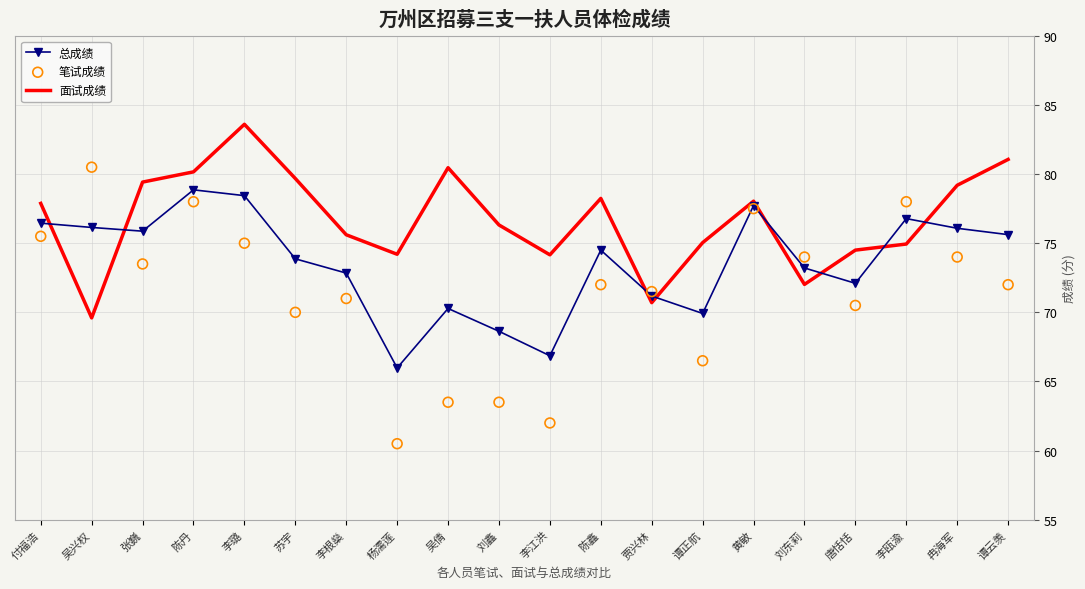

At which category is the sum across all series the highest?

李璐